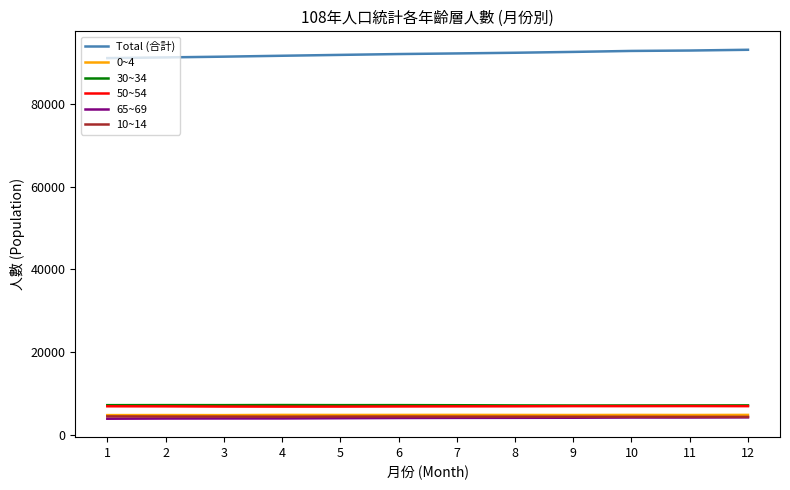

Is this an area chart (filled region under the line)?

No